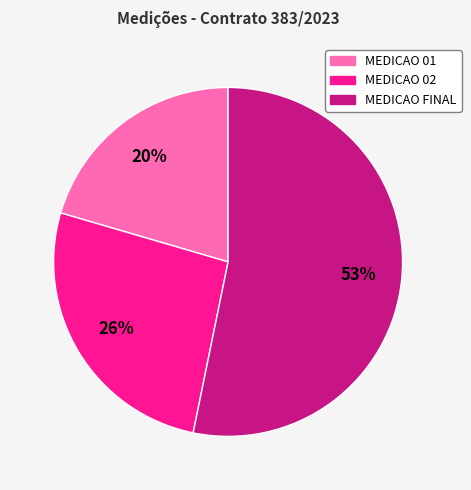

To the nearest percent, what is the difference between the largest and smallest slice percentages?

33%